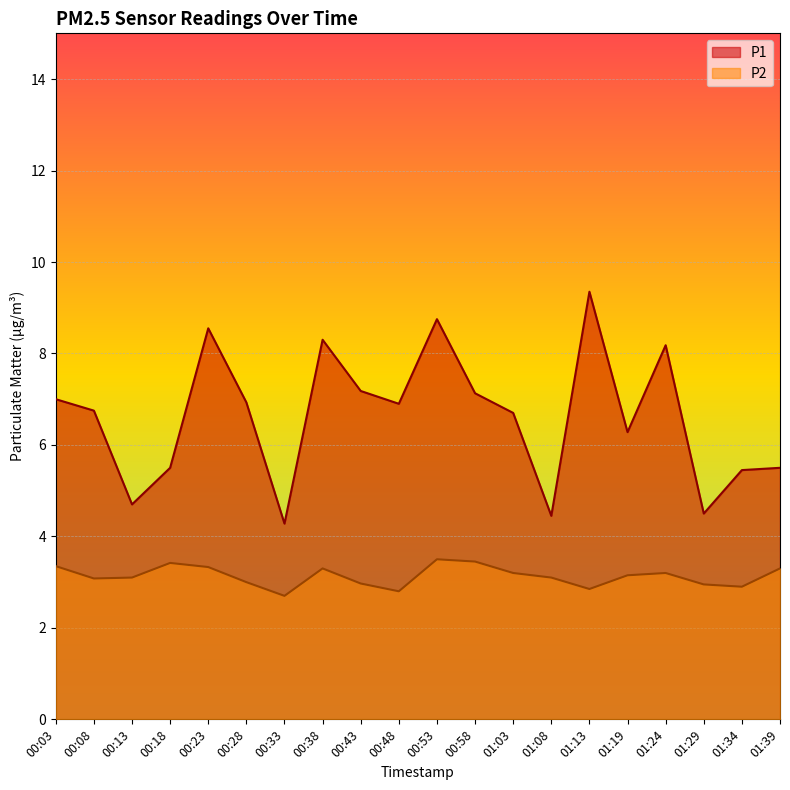

What is the label of the 6th point from the left?

00:28